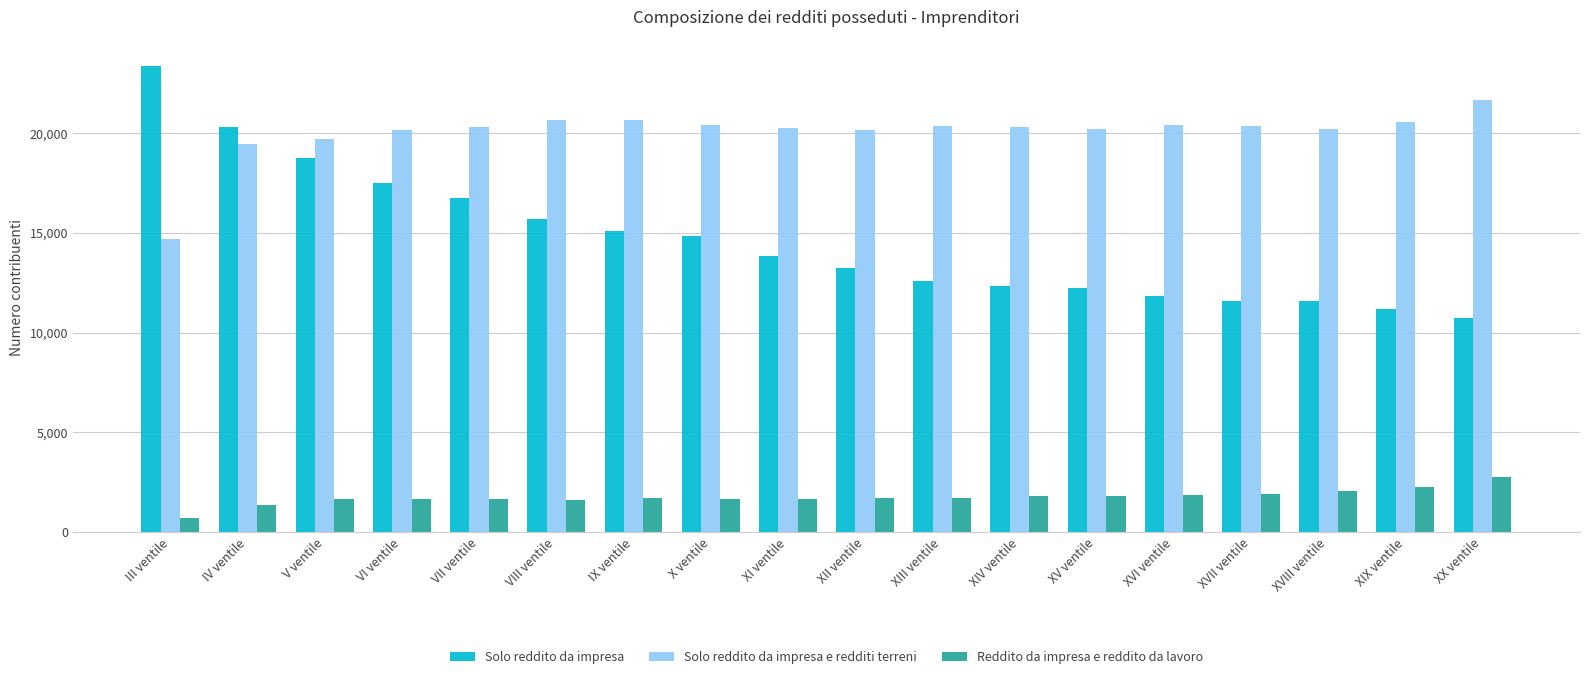

The value of Solo reddito da impresa e redditi terreni at IX ventile is 20643. True or false?

True